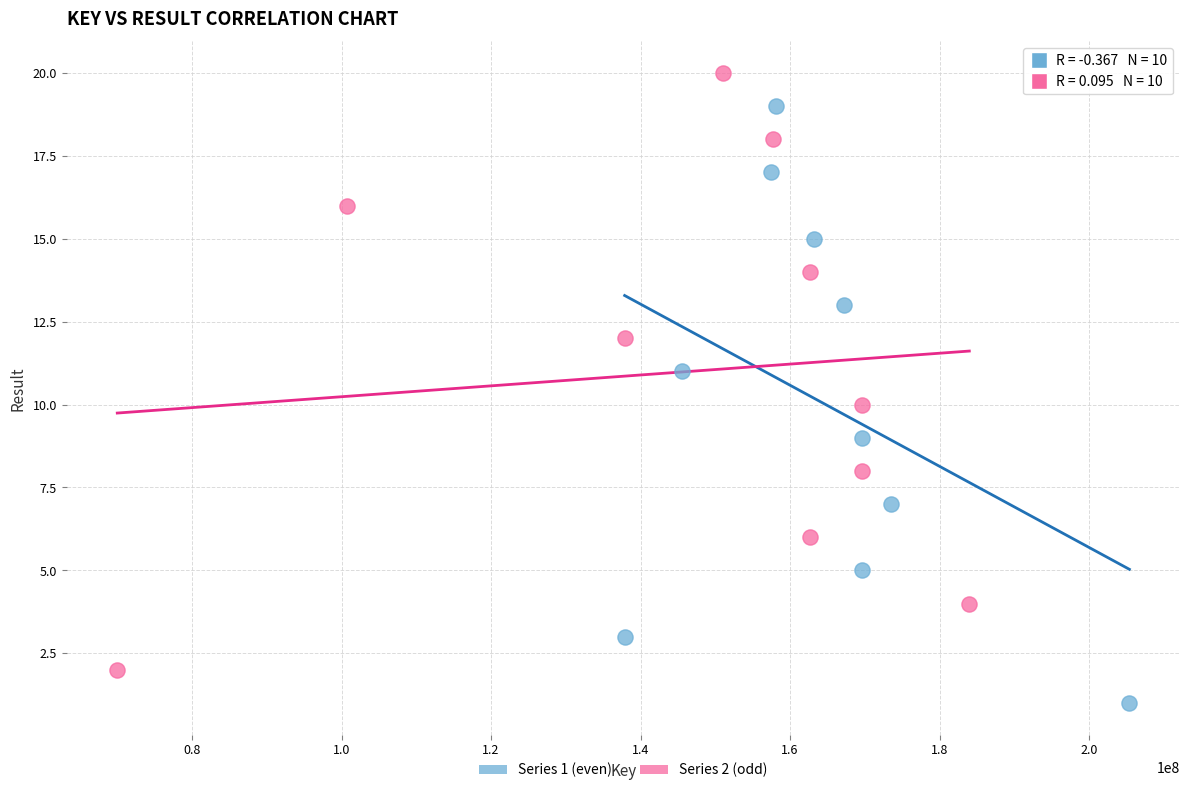

What are all the series names shown in the legend?

Series 1 (even), Series 2 (odd)